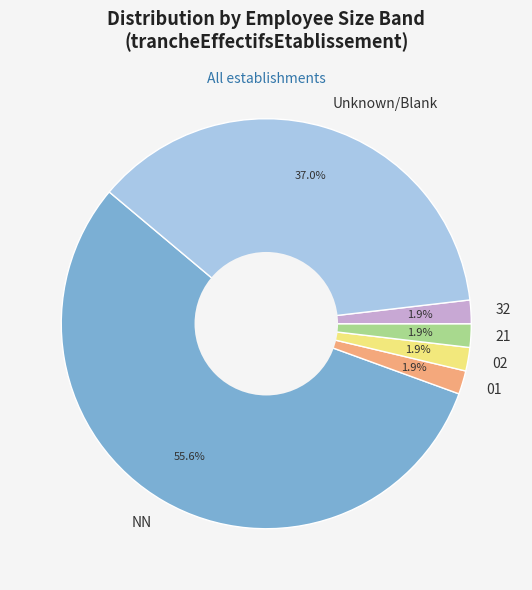

What percentage is the 32 slice, to the nearest percent?

2%